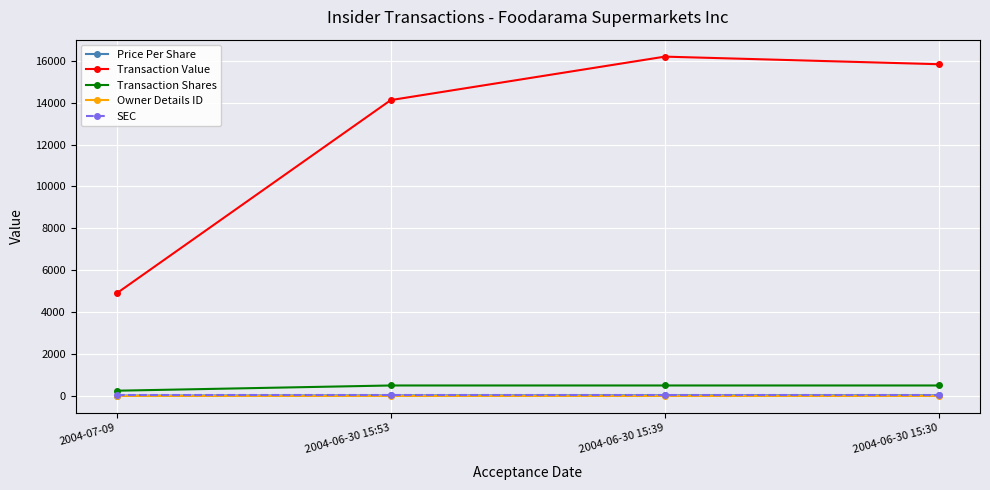

How many lines are shown in the chart?

5